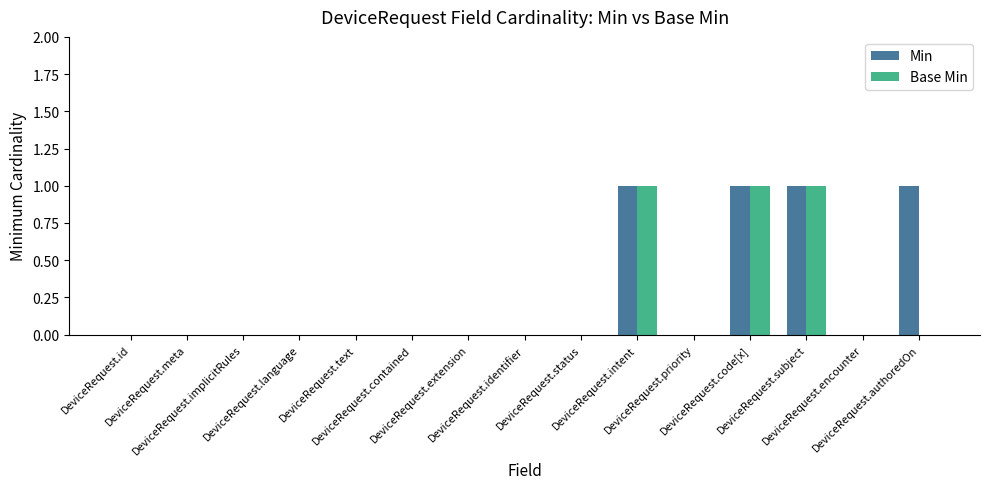

Is the value of Base Min at DeviceRequest.intent greater than the value of Min at DeviceRequest.meta?

Yes